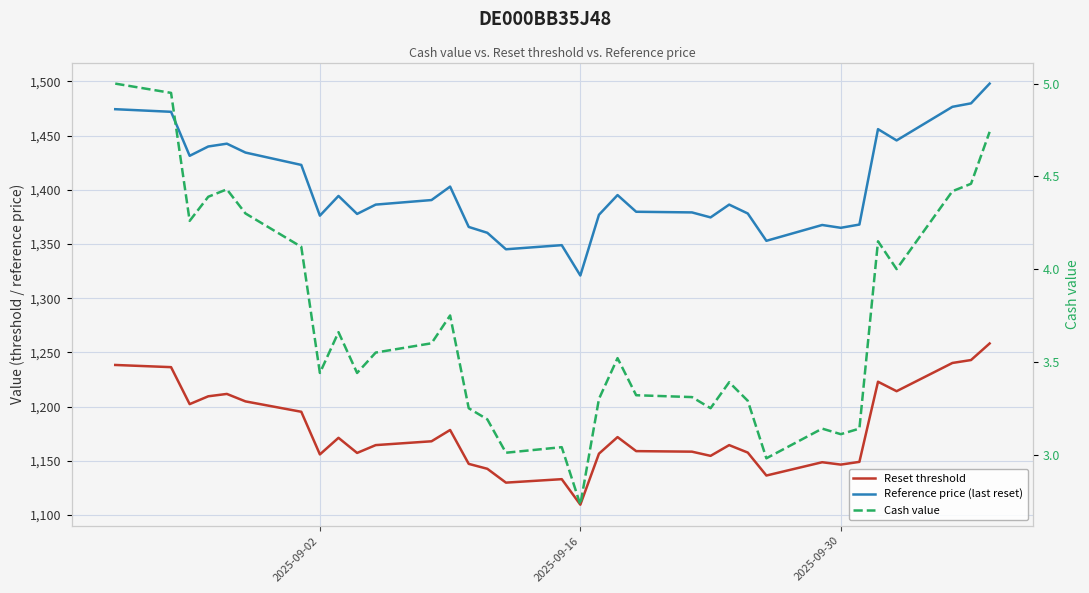

The Reference price (last reset) series shows 2414.3 at 5. True or false?

False